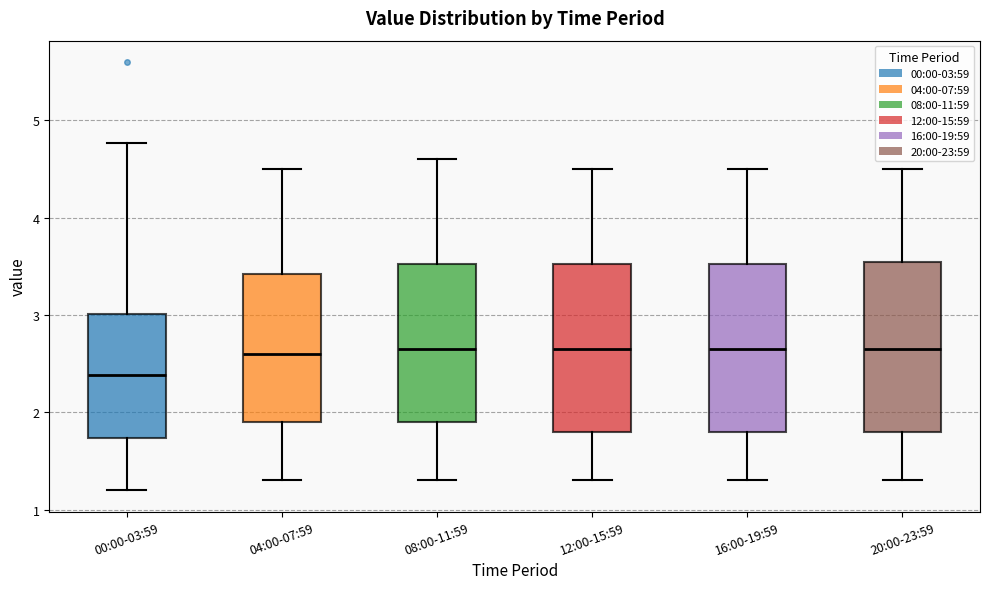

Which box has the lowest median line?

00:00-03:59